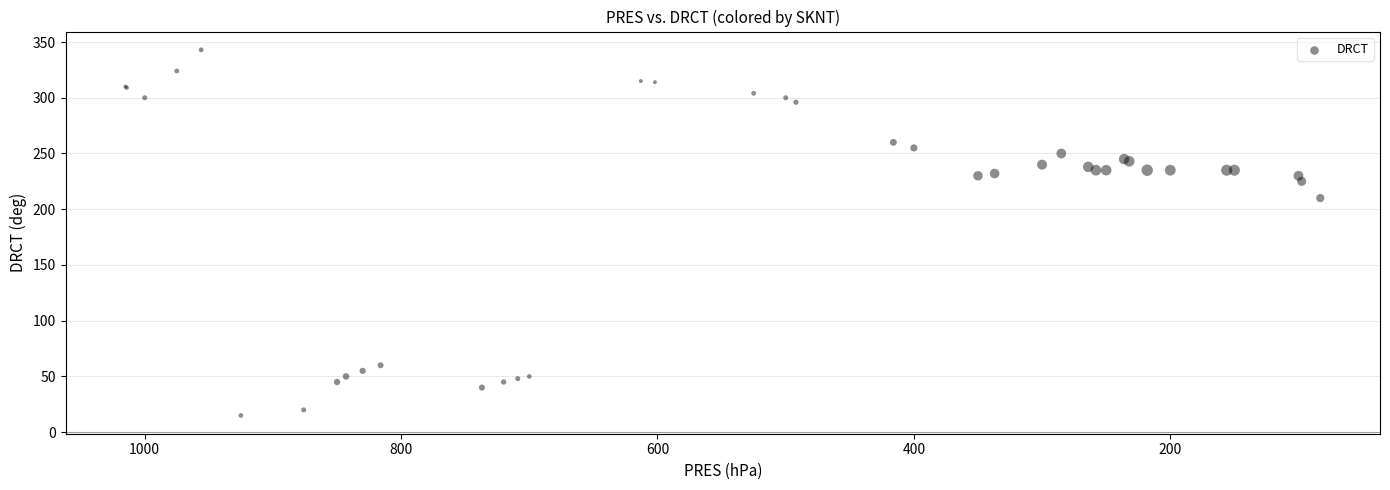

What Y value in the scatter plot is closest to 179?

210